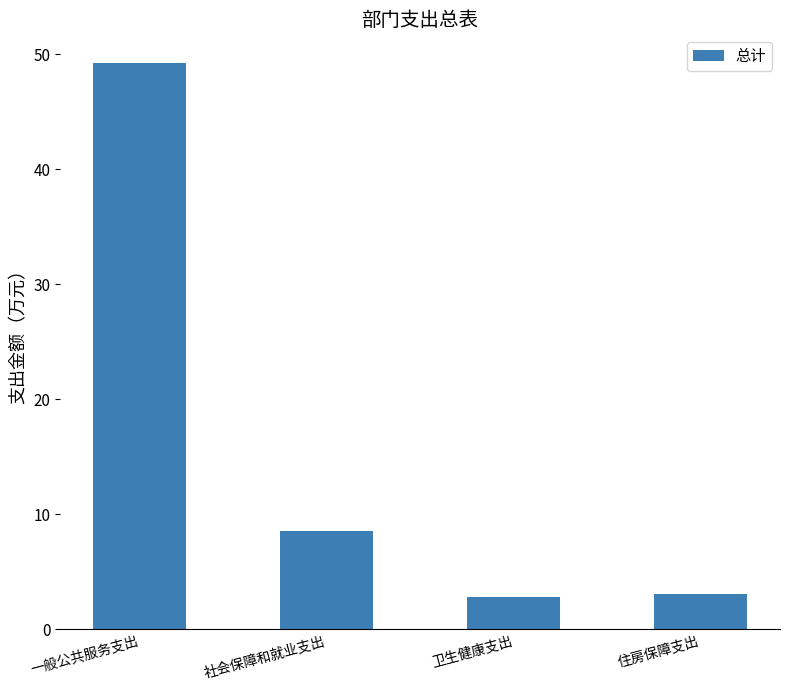

At which category does the chart reach its peak across all series?

一般公共服务支出